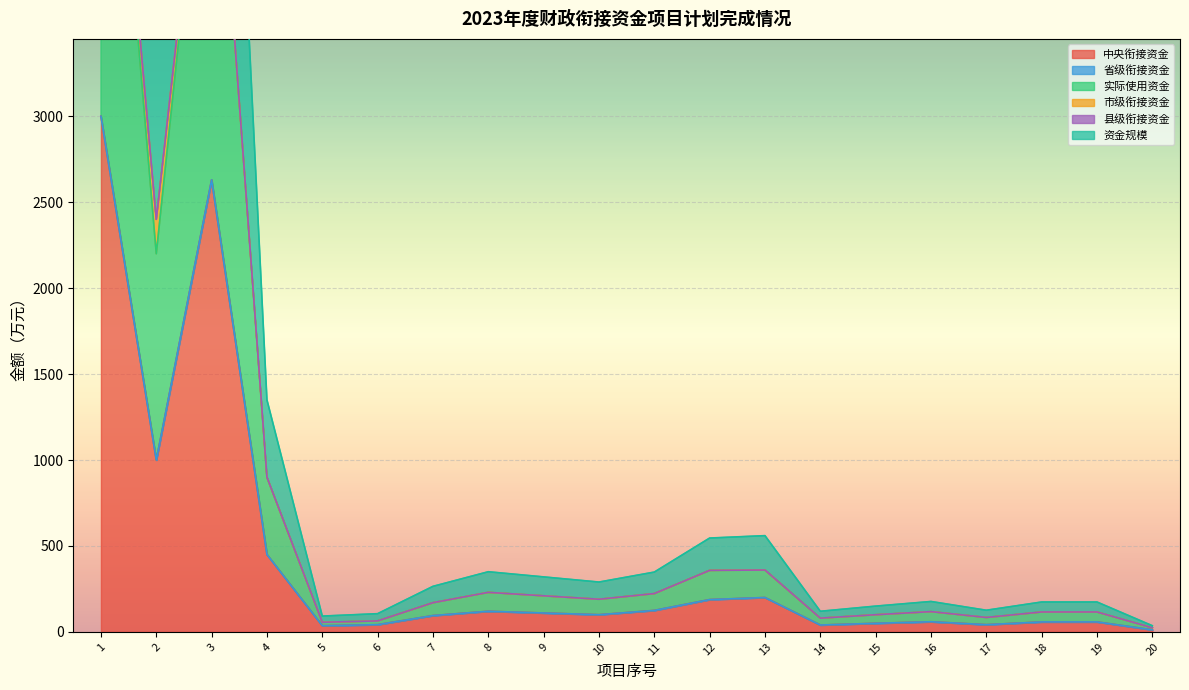

Between 11 and 16, which series saw the biggest shift?

资金规模